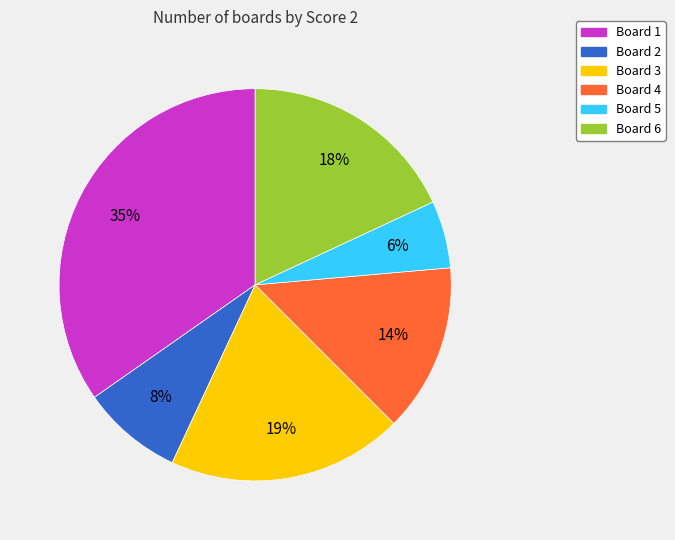

Is there a majority slice in this chart?

No